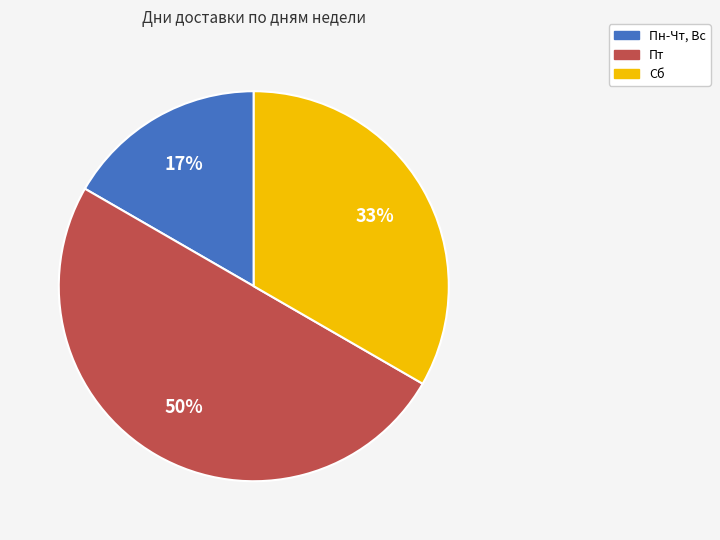

To the nearest percent, what is the difference between the Пт and Пн-Чт, Вс slice percentages?

33%